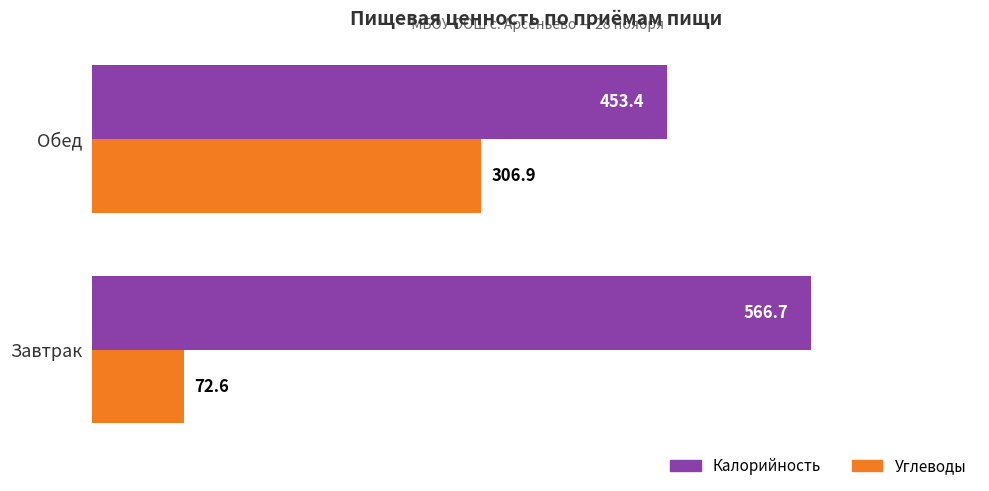

What are all the series names shown in the legend?

Калорийность, Углеводы